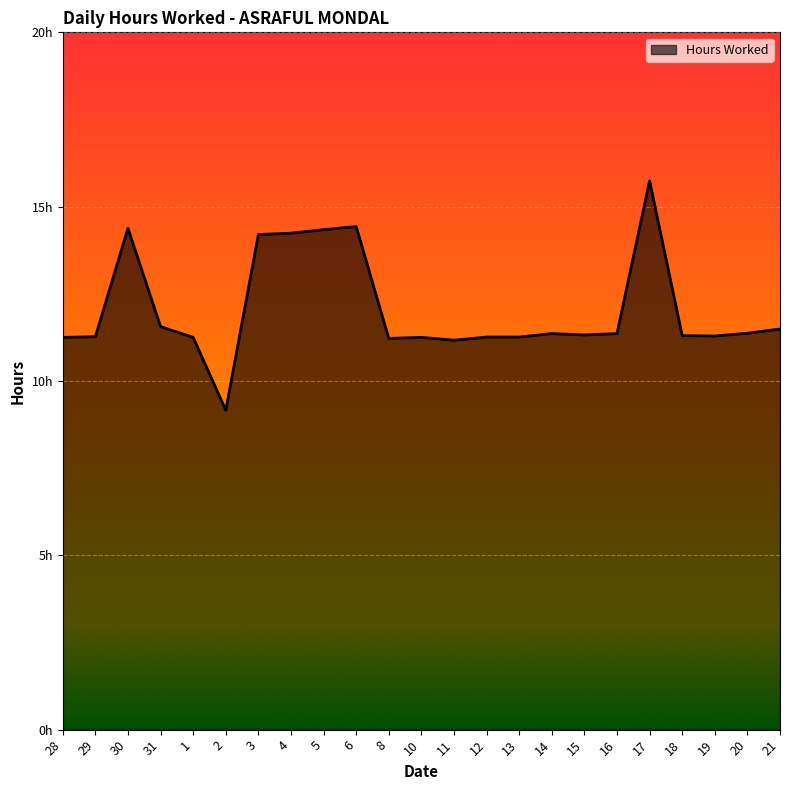

What is the sum of all values?

277.5